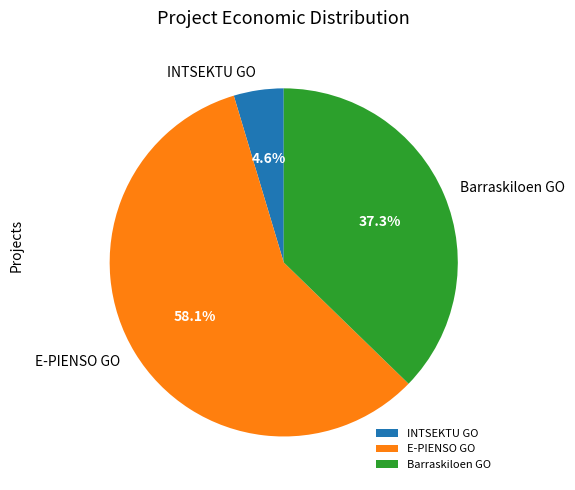

Rank the categories by value from lowest to highest.

INTSEKTU GO, Barraskiloen GO, E-PIENSO GO